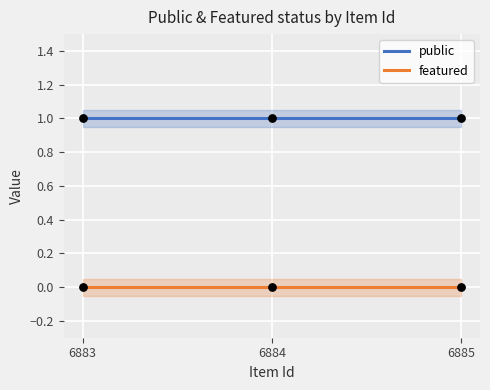

At which category is the sum across all series the highest?

6883